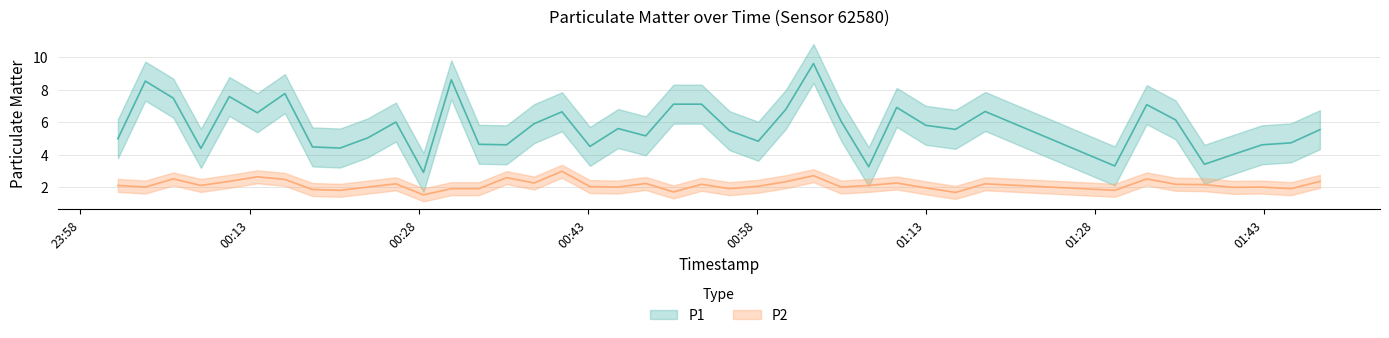

Between 2022-10-17T01:32:36 and 2022-10-17T01:37:43, which series saw the biggest shift?

P1